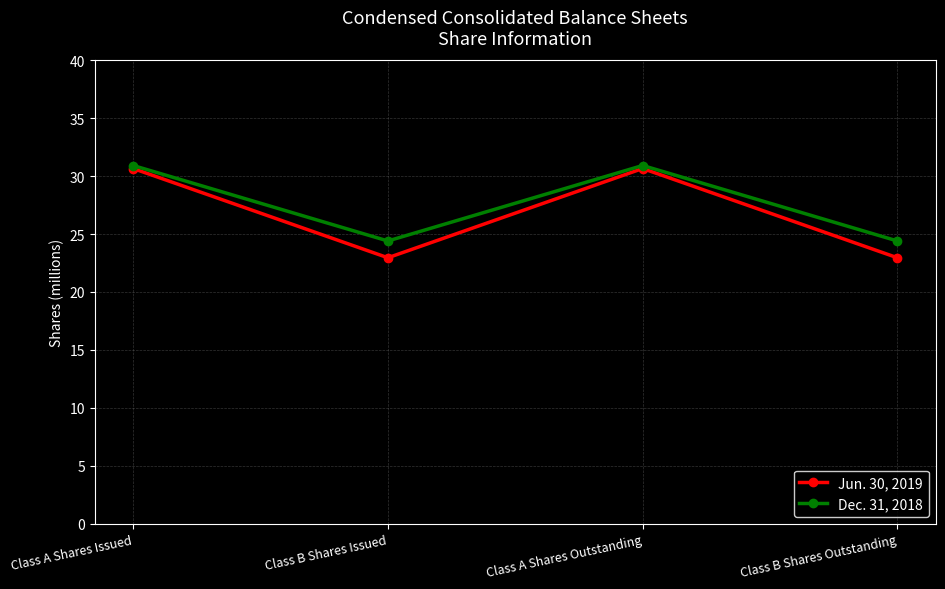

Rank the series by their maximum value, from highest to lowest.

Dec. 31, 2018, Jun. 30, 2019